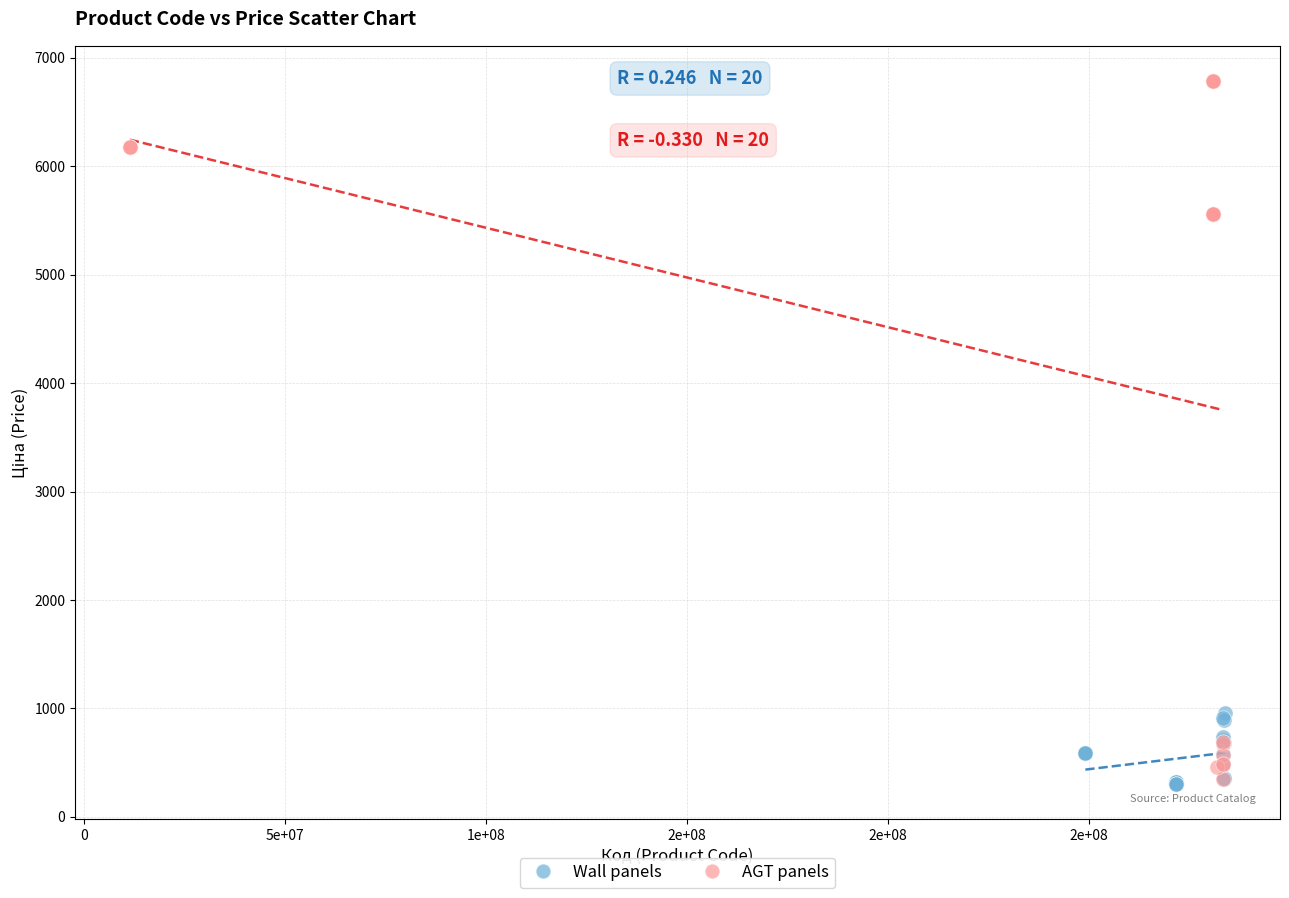

What are all the series names shown in the legend?

Wall panels, AGT panels